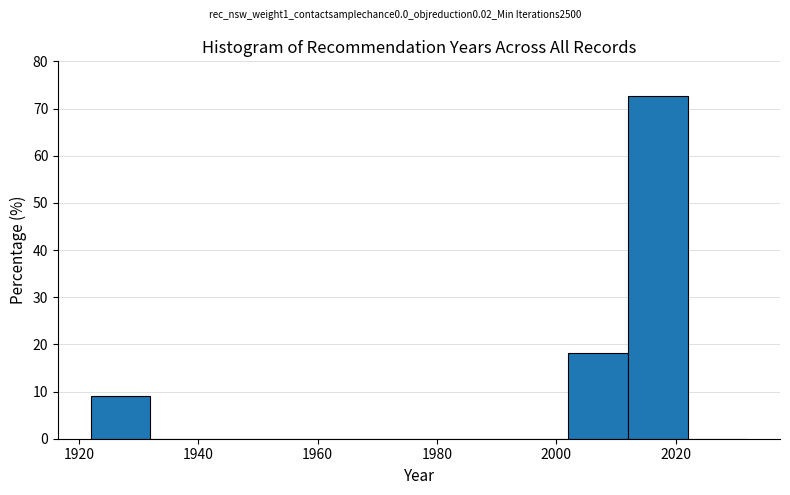

How tall is the bar that spans 1922 to 1932 on the x-axis? The values are not printed on the chart, so give them approximately, as read against the axis.

9